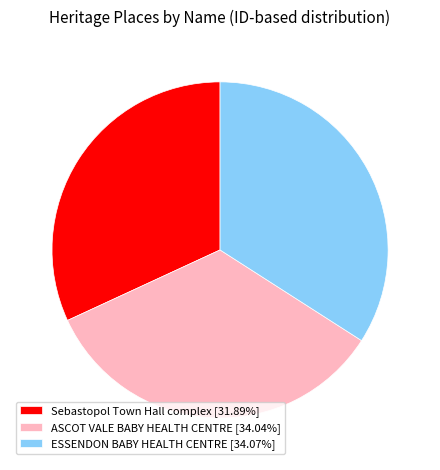

Approximately how many times larger is the value at ESSENDON BABY HEALTH CENTRE compared to ASCOT VALE BABY HEALTH CENTRE?

1.0